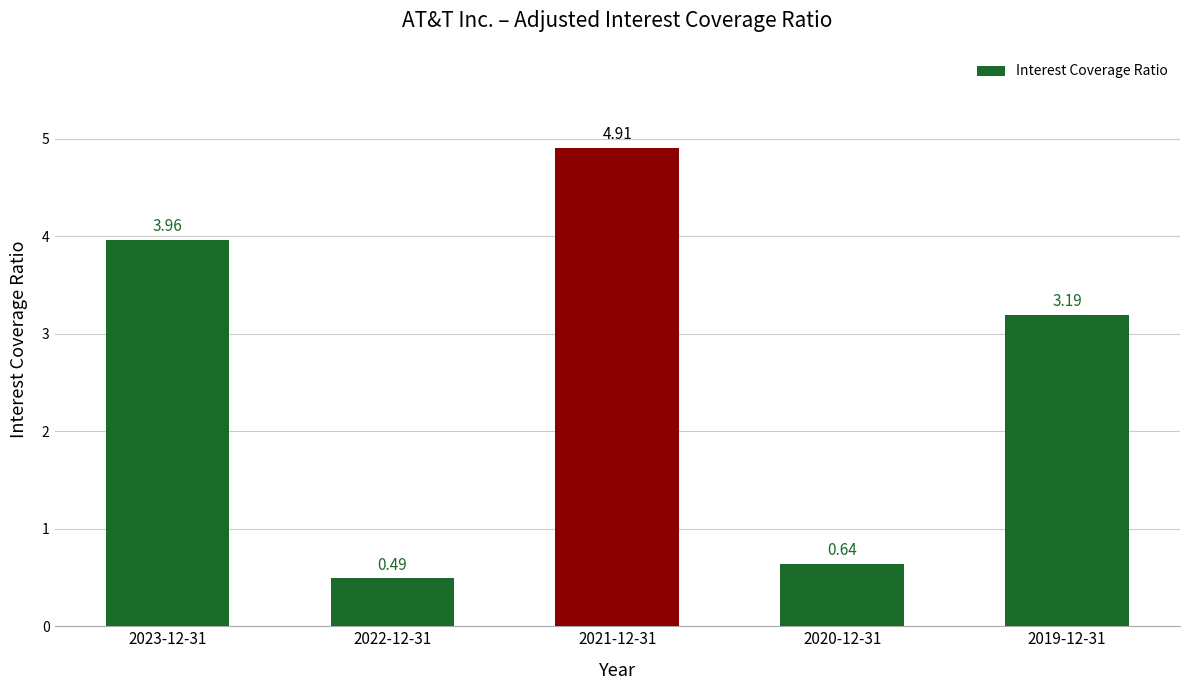

What is the change in value from 2023-12-31 to 2022-12-31?

-3.5